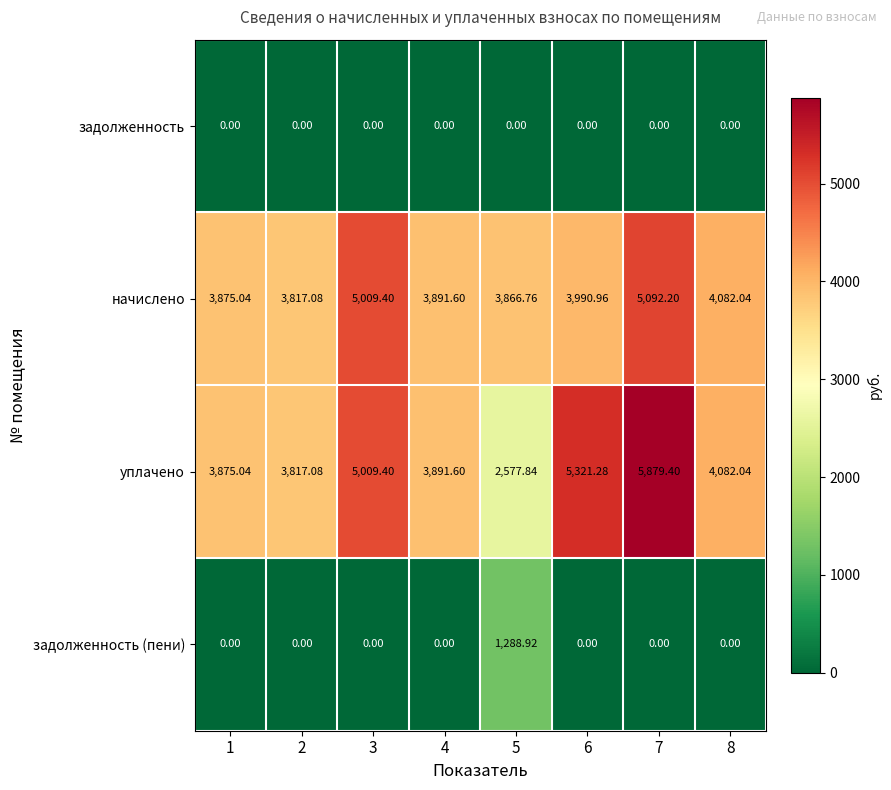

Which series has the widest spread of values?

уплачено